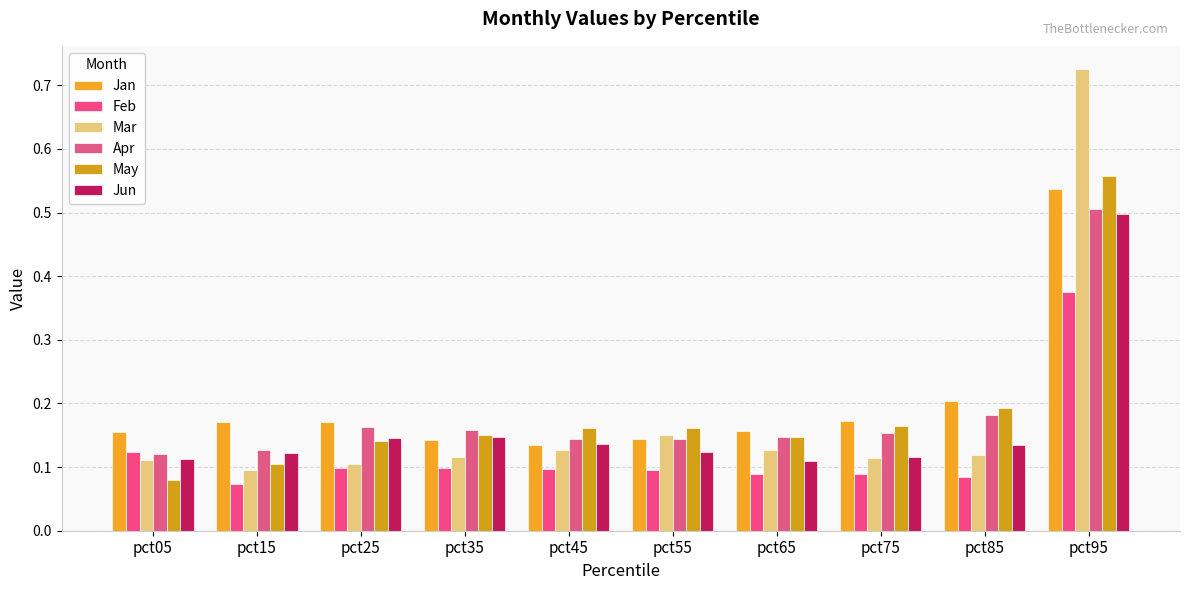

Reading left to right, list all the values displayed in this chart.

Jan: pct05=0.2	pct15=0.2	pct25=0.2	pct35=0.1	pct45=0.1	pct55=0.1	pct65=0.2	pct75=0.2	pct85=0.2	pct95=0.5
Feb: pct05=0.1	pct15=0.1	pct25=0.1	pct35=0.1	pct45=0.1	pct55=0.1	pct65=0.1	pct75=0.1	pct85=0.1	pct95=0.4
Mar: pct05=0.1	pct15=0.1	pct25=0.1	pct35=0.1	pct45=0.1	pct55=0.1	pct65=0.1	pct75=0.1	pct85=0.1	pct95=0.7
Apr: pct05=0.1	pct15=0.1	pct25=0.2	pct35=0.2	pct45=0.1	pct55=0.1	pct65=0.1	pct75=0.2	pct85=0.2	pct95=0.5
May: pct05=0.1	pct15=0.1	pct25=0.1	pct35=0.2	pct45=0.2	pct55=0.2	pct65=0.1	pct75=0.2	pct85=0.2	pct95=0.6
Jun: pct05=0.1	pct15=0.1	pct25=0.1	pct35=0.1	pct45=0.1	pct55=0.1	pct65=0.1	pct75=0.1	pct85=0.1	pct95=0.5